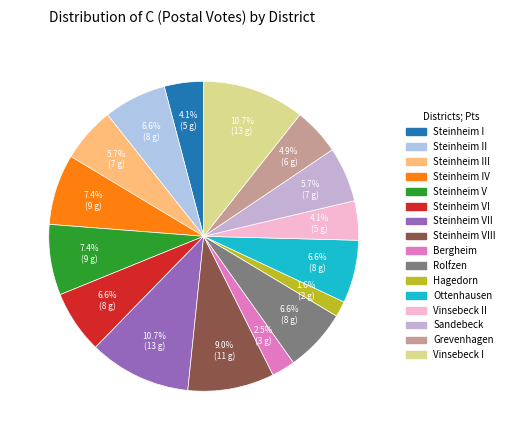

To the nearest percent, what is the average slice percentage?

6%